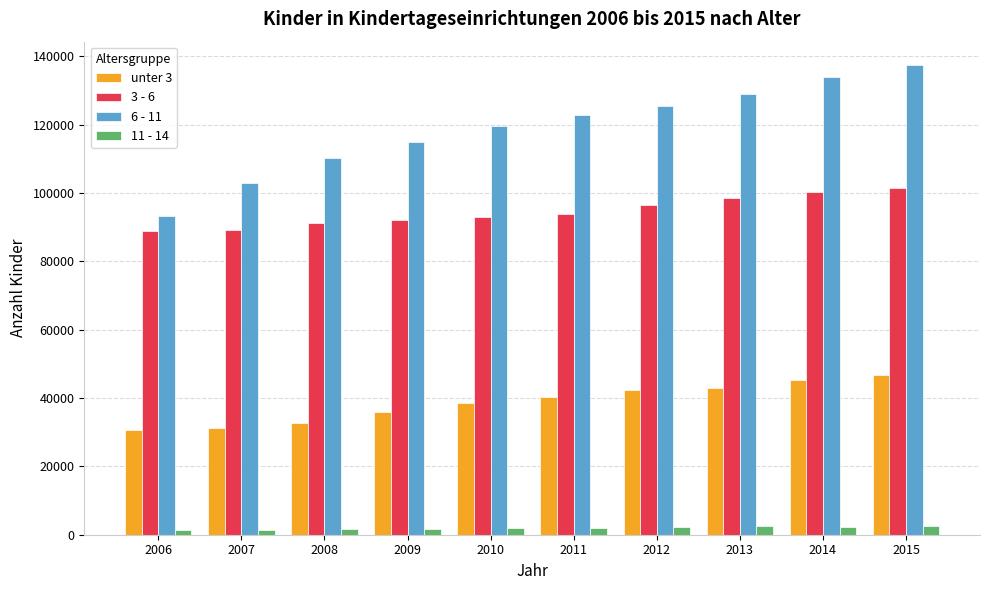

Which series has the largest range (max minus min)?

6 - 11